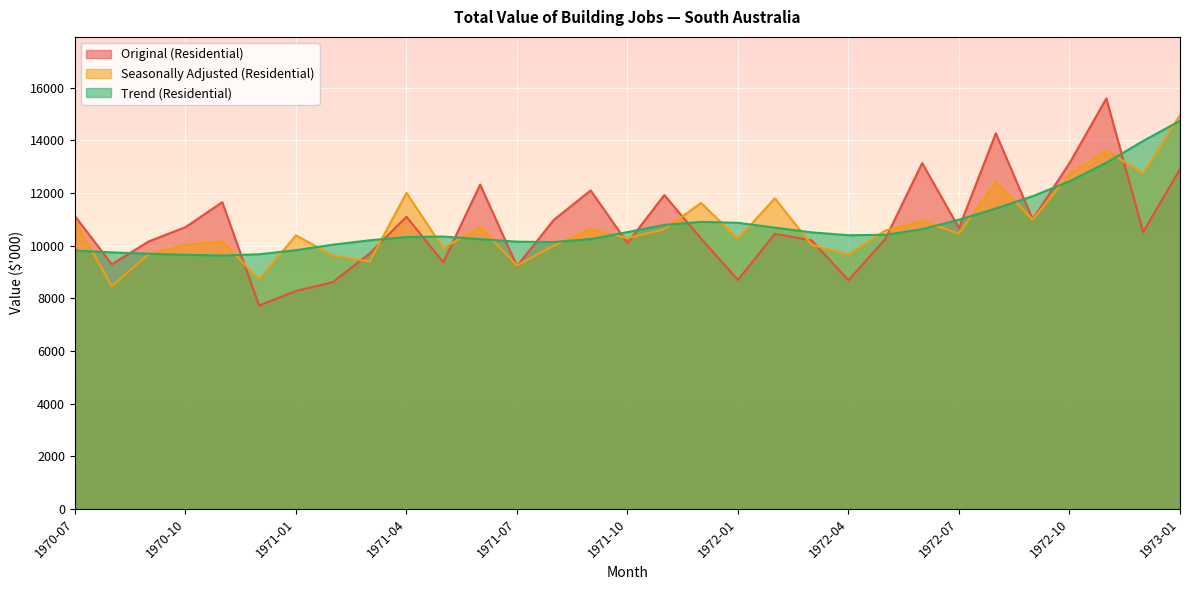

Rank the series by their maximum value, from lowest to highest.

Trend (Residential), Seasonally Adjusted (Residential), Original (Residential)